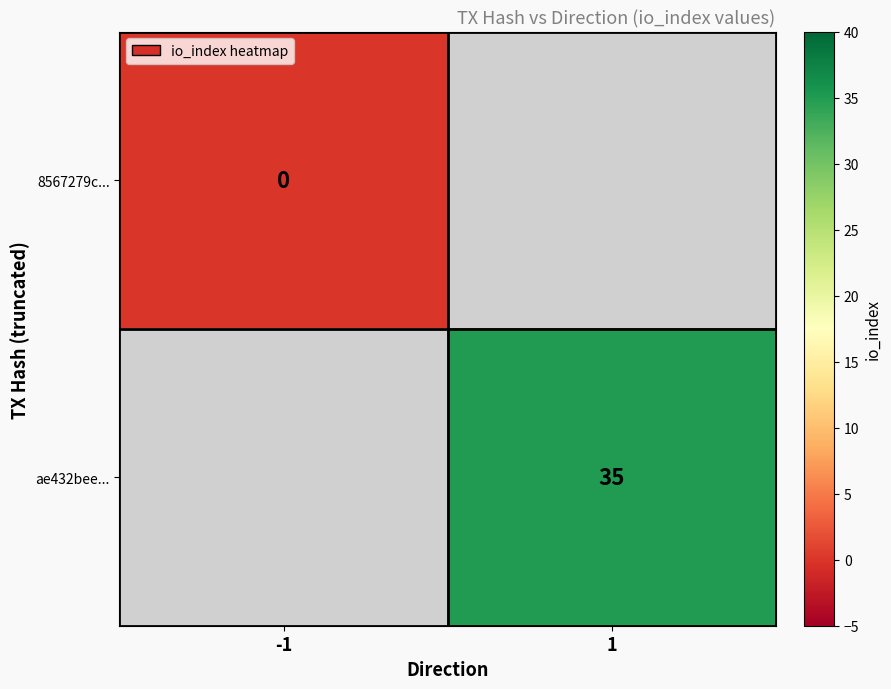

The value of ae432bee... at 1 is 24. True or false?

False